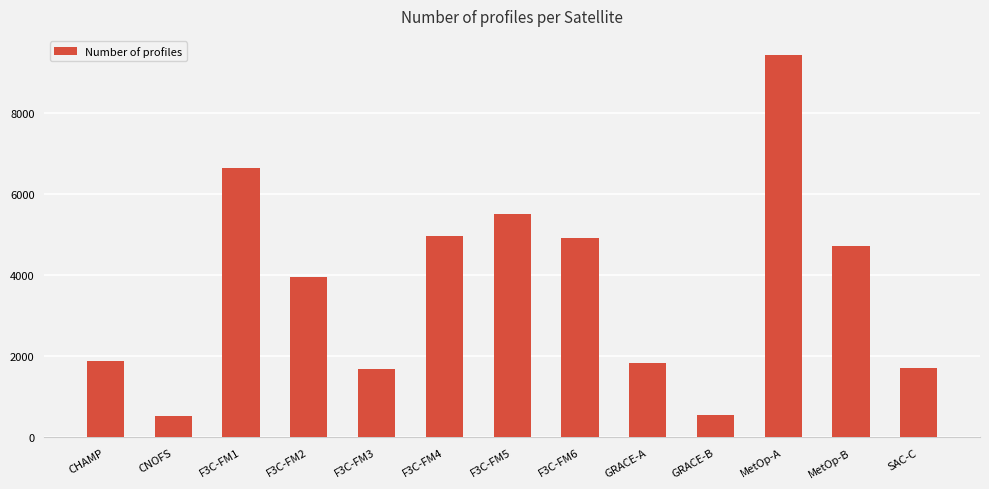

What is the label of the 8th bar from the right?

F3C-FM4